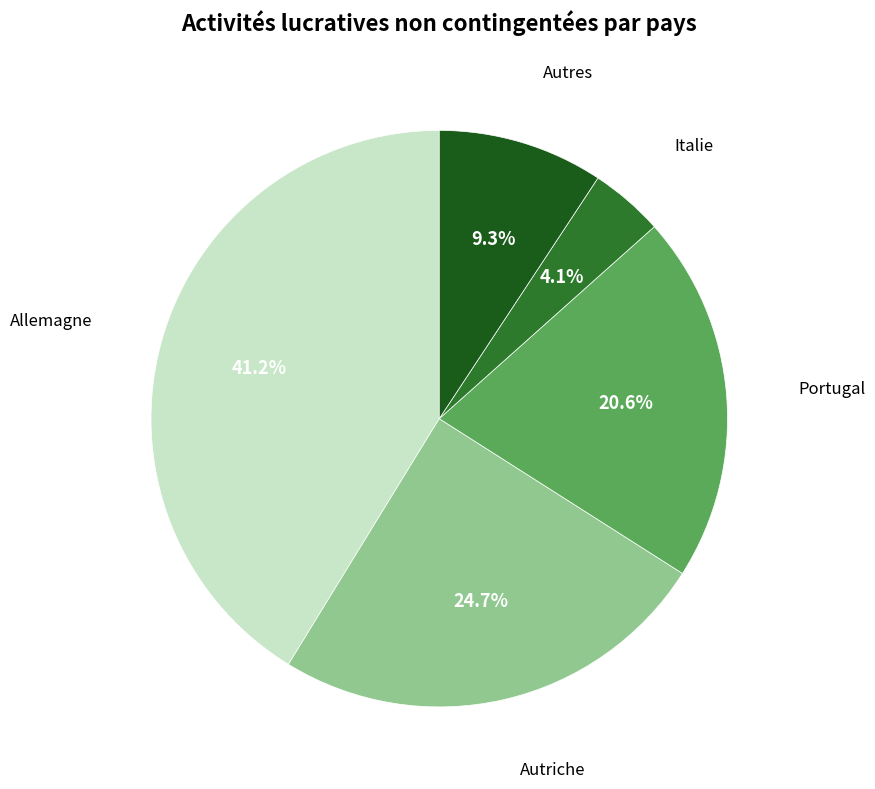

Does any single category account for the majority?

No